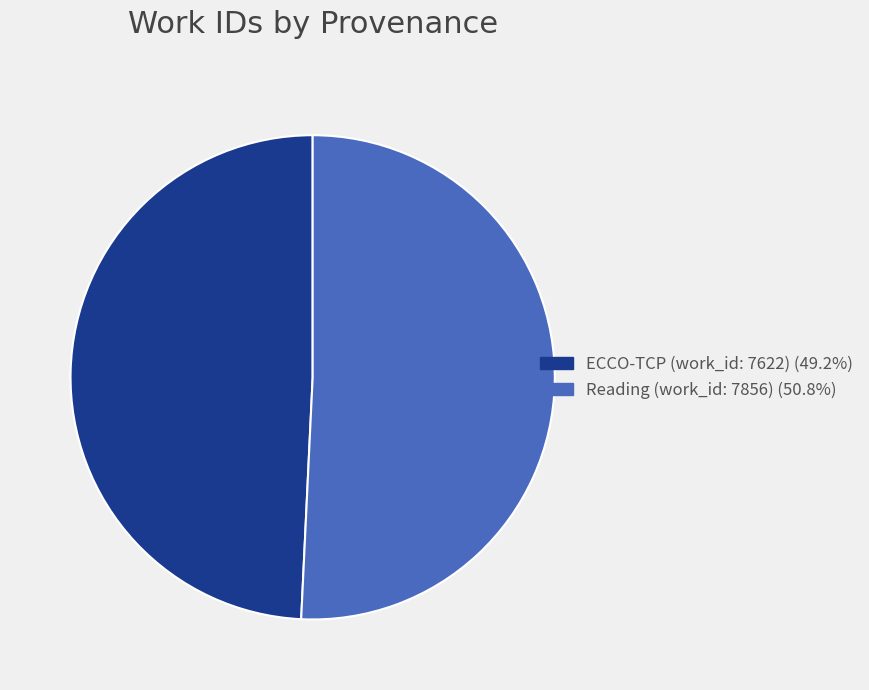

Which has a higher value, Reading (work_id: 7856) or ECCO-TCP (work_id: 7622)?

Reading (work_id: 7856)